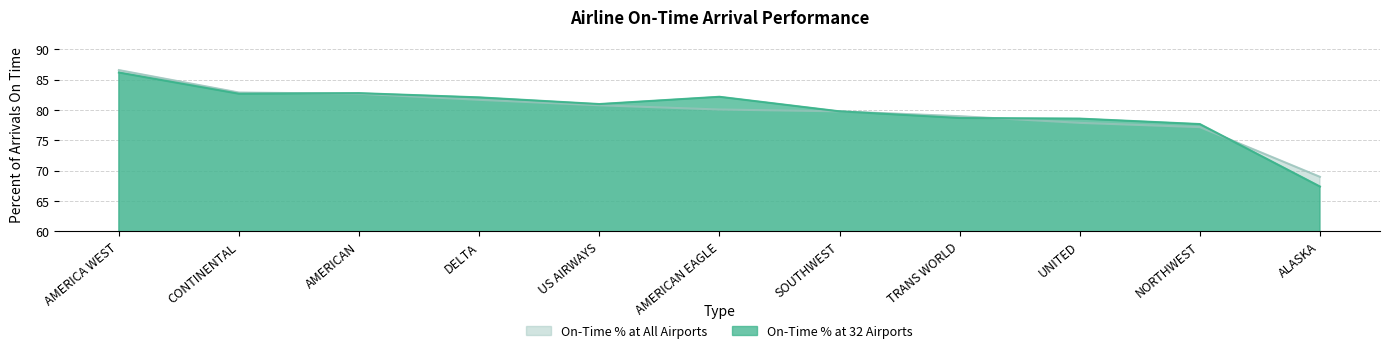

True or false: On-Time % at All Airports has a value of 81.7 at DELTA.

True